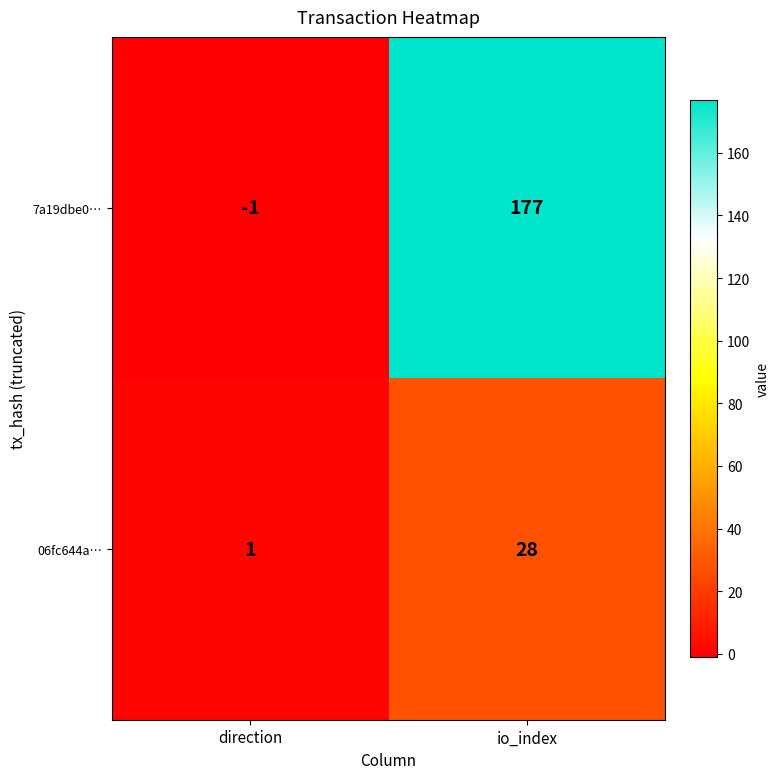

Reading left to right, extract all data points from this chart.

7a19dbe0…: direction=-1	io_index=177
06fc644a…: direction=1	io_index=28